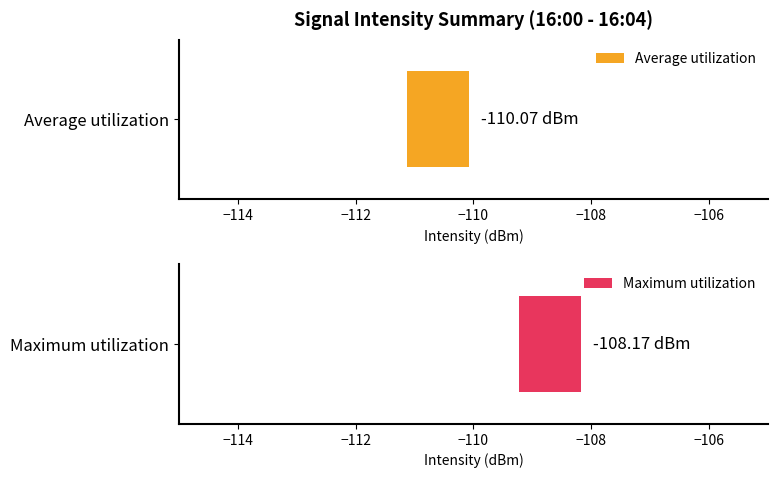

At Minute 0, list the series in order from smallest to largest.

Average utilization, Maximum utilization